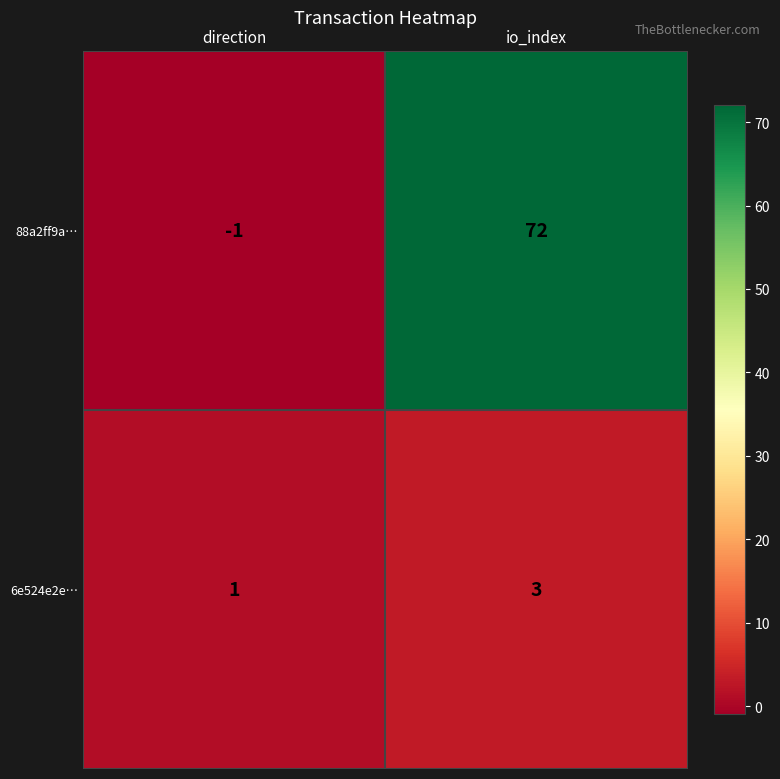

How many distinct data groups are displayed?

2